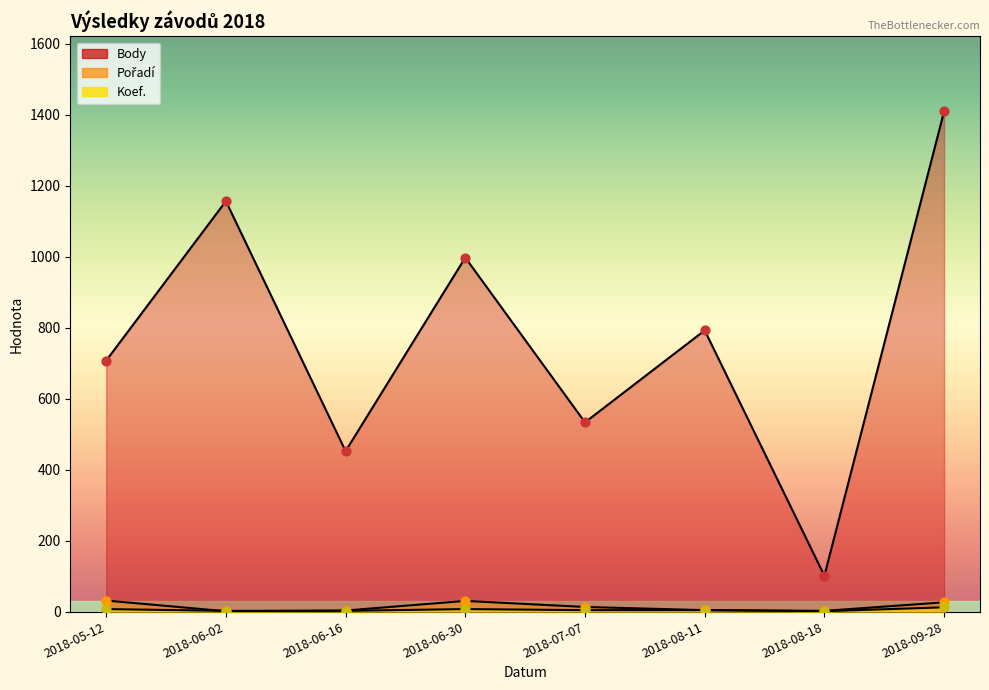

Which series contains the lowest Y value?

Pořadí